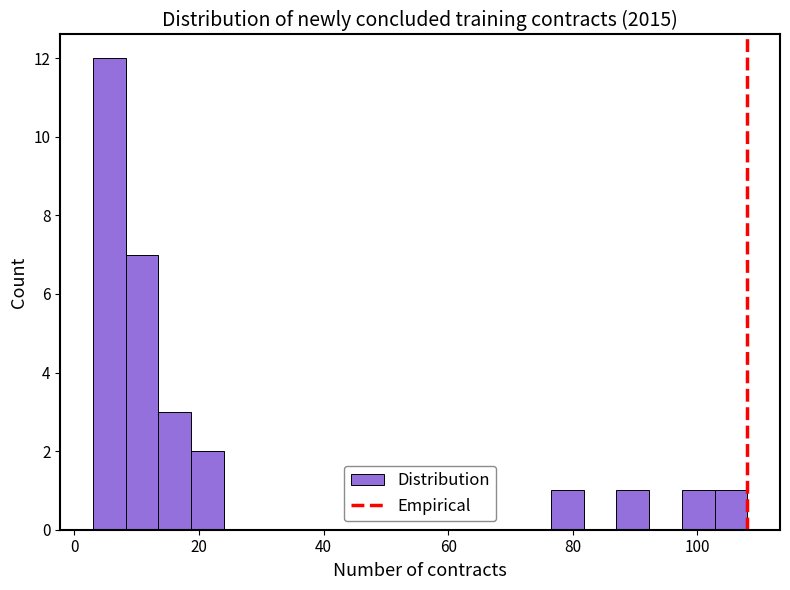

Around what value on the x-axis is the tallest bar? Give the approximate position of its centre, as read against the axis.

6